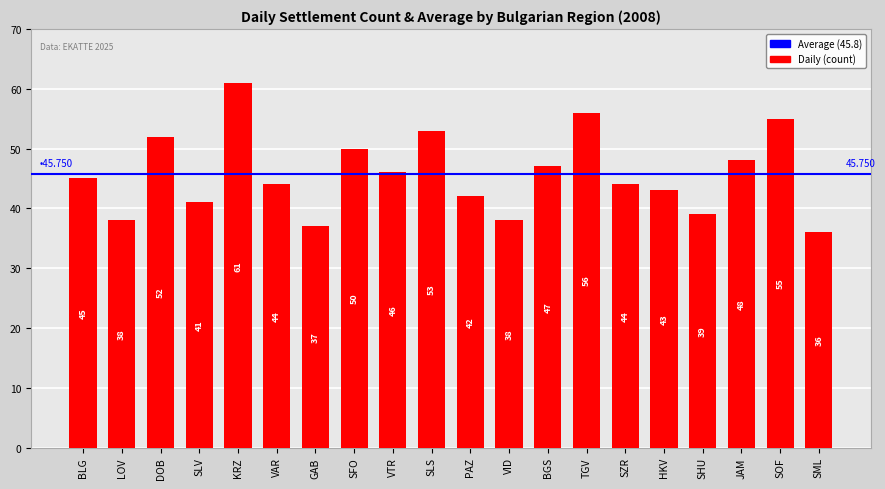

Which has a higher value, JAM or GAB?

JAM